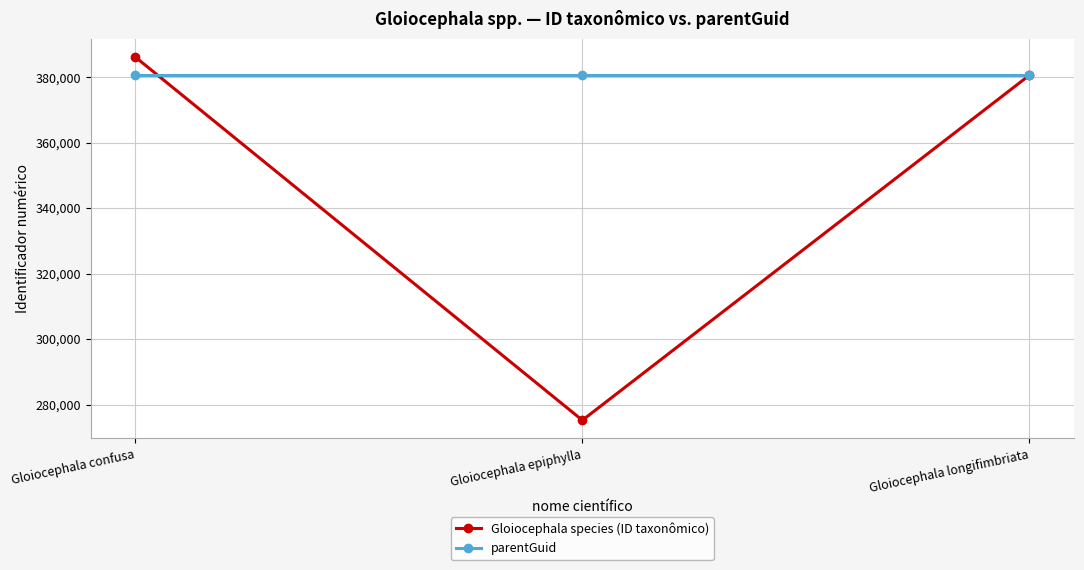

What is the difference between the maximum and minimum values in the Gloiocephala species (ID taxonômico) series?

110931